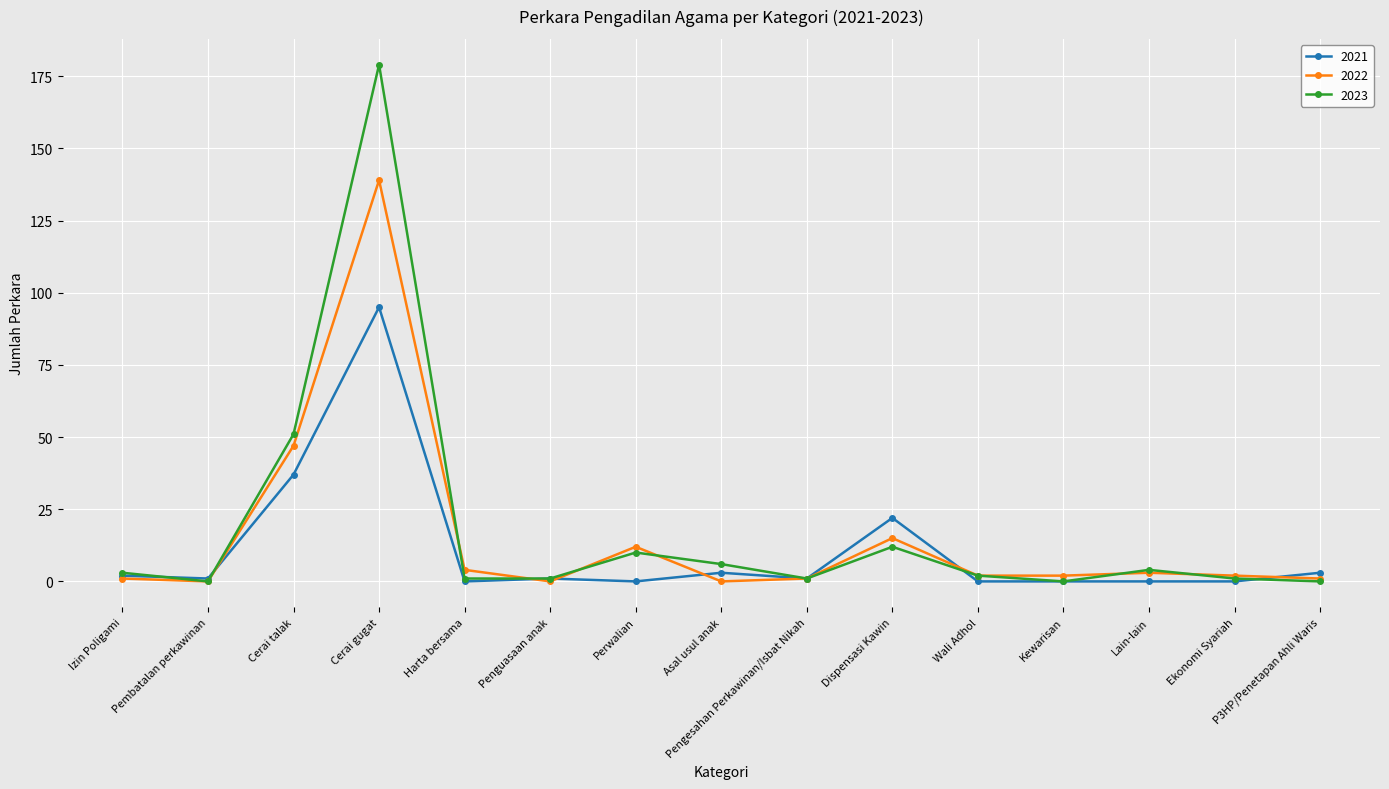

At which label does 2022 first exceed 2?

Cerai talak